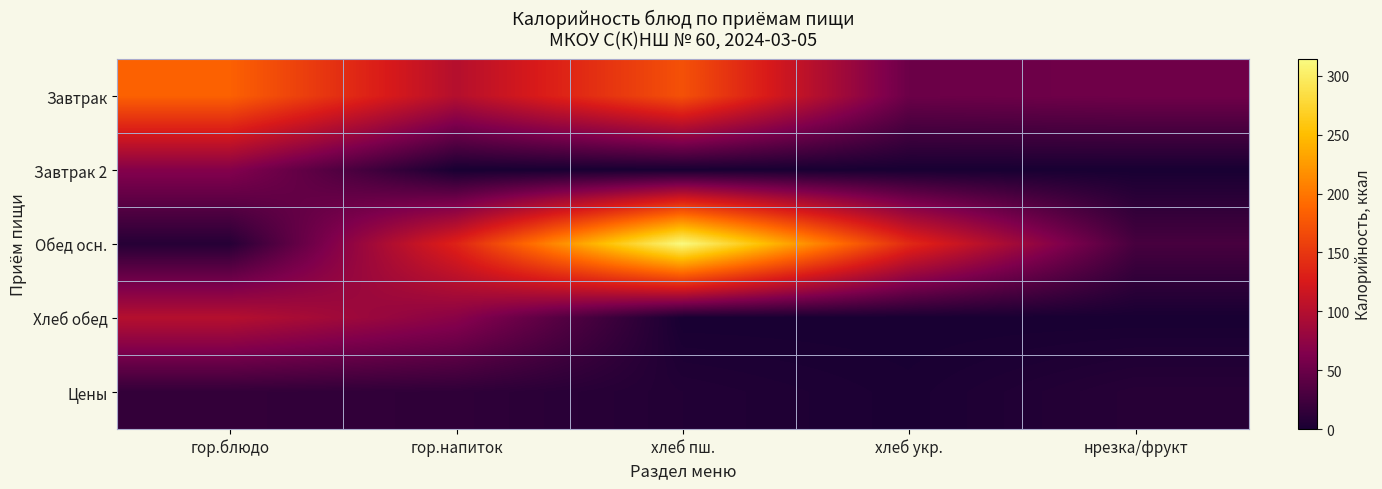

How many series are shown in this chart?

5